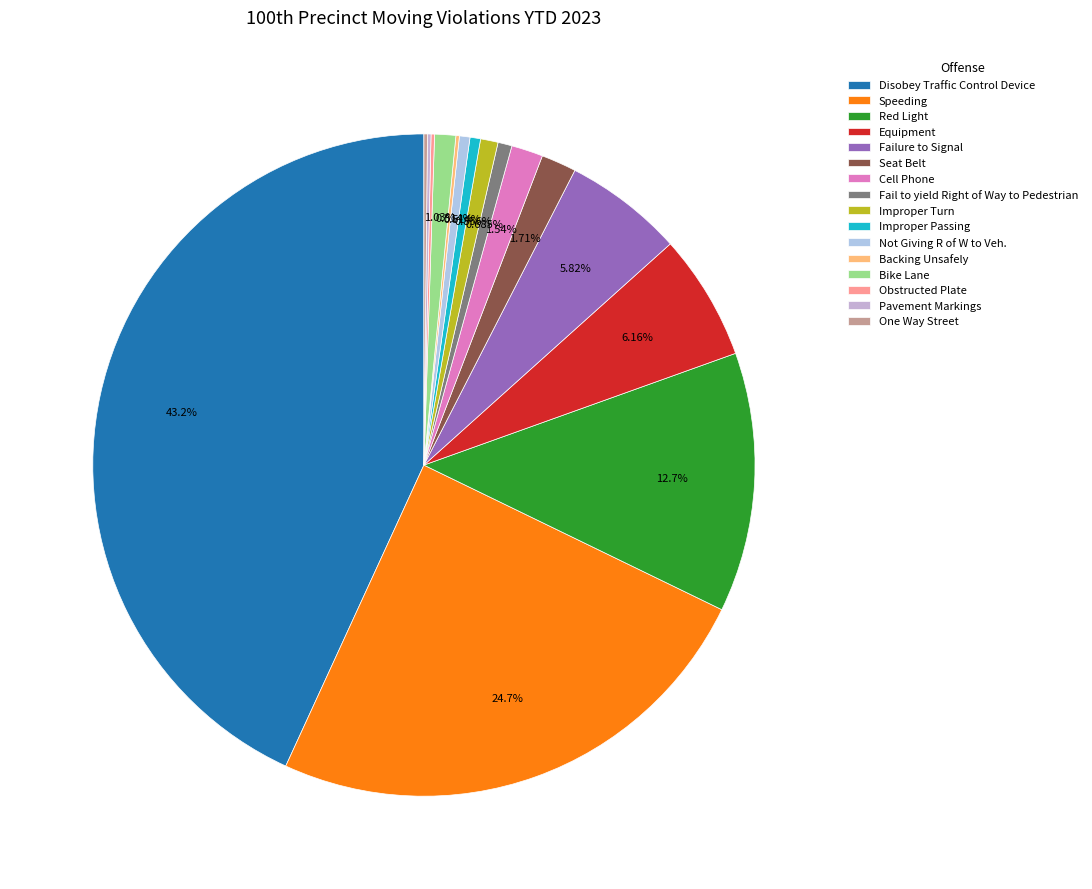

Between Cell Phone and Disobey Traffic Control Device, which is larger?

Disobey Traffic Control Device